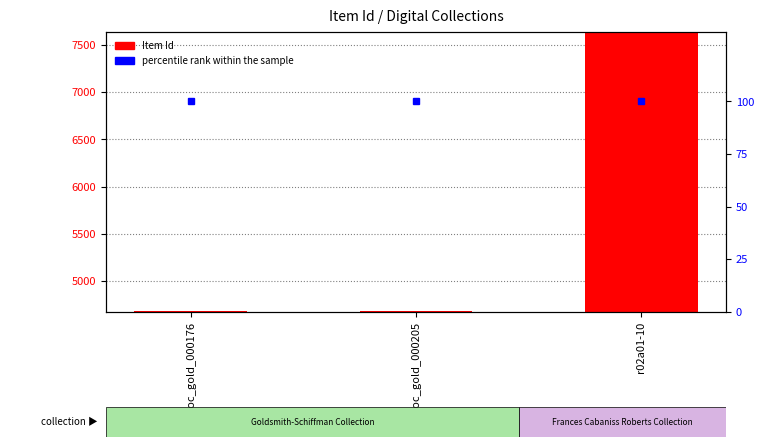

List the series in order of their peak value, highest first.

Item Id, percentile rank within the sample